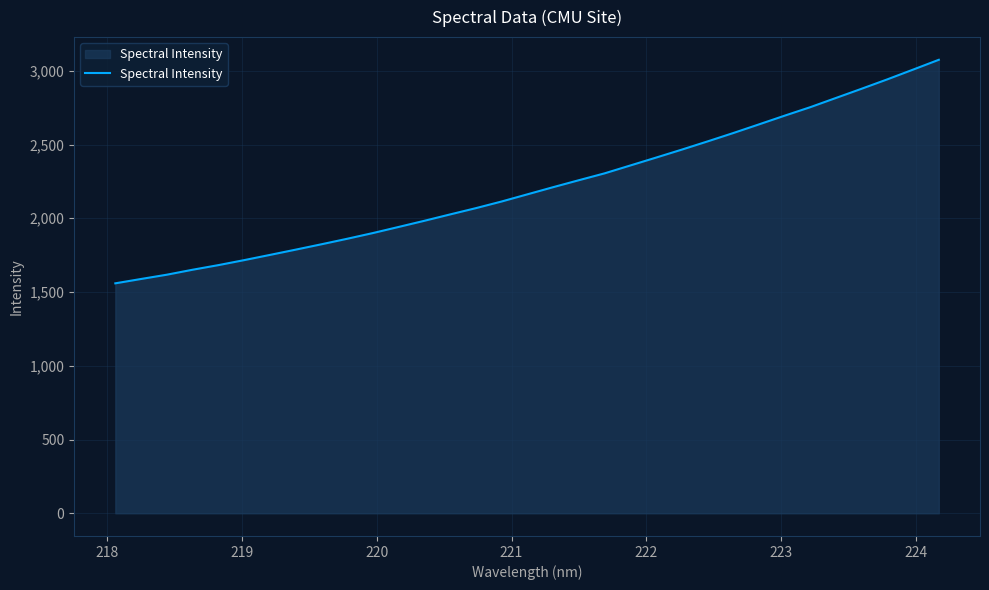

What is the difference between the maximum and minimum values?

1515.5